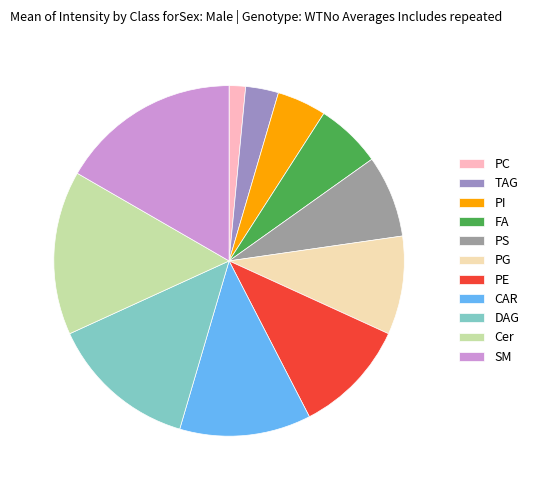

Is it true that SM is 25% of the pie?

False